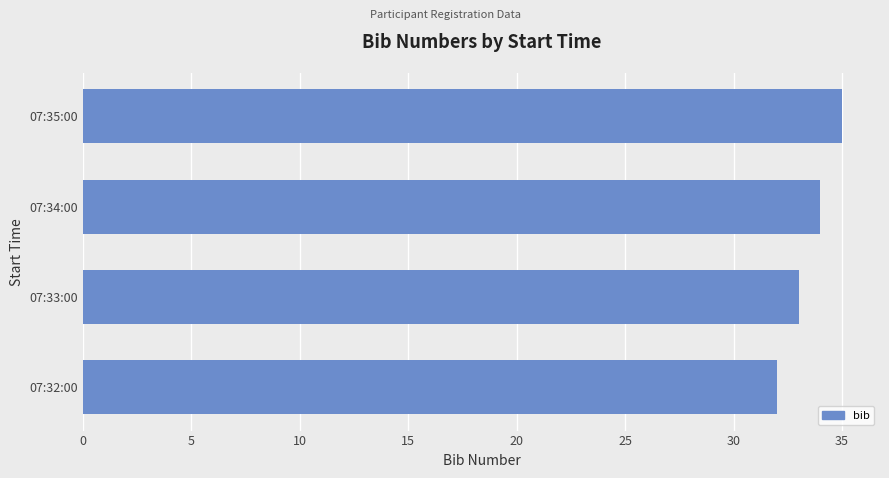

Rank the categories by value from highest to lowest.

07:35:00, 07:34:00, 07:33:00, 07:32:00